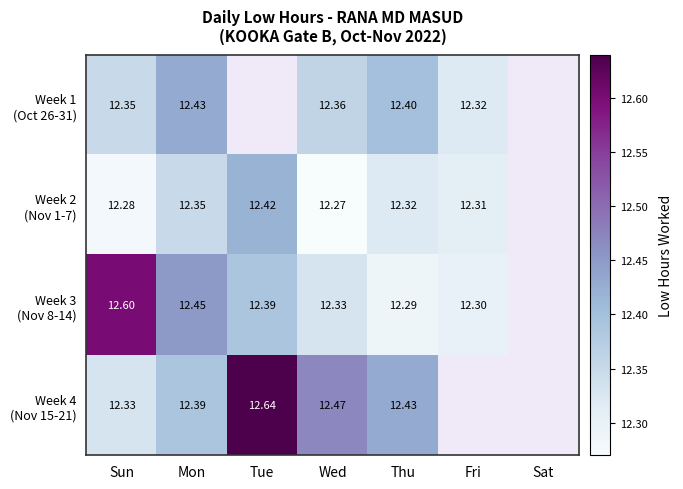

Which has a higher value, Thu or Mon?

Mon